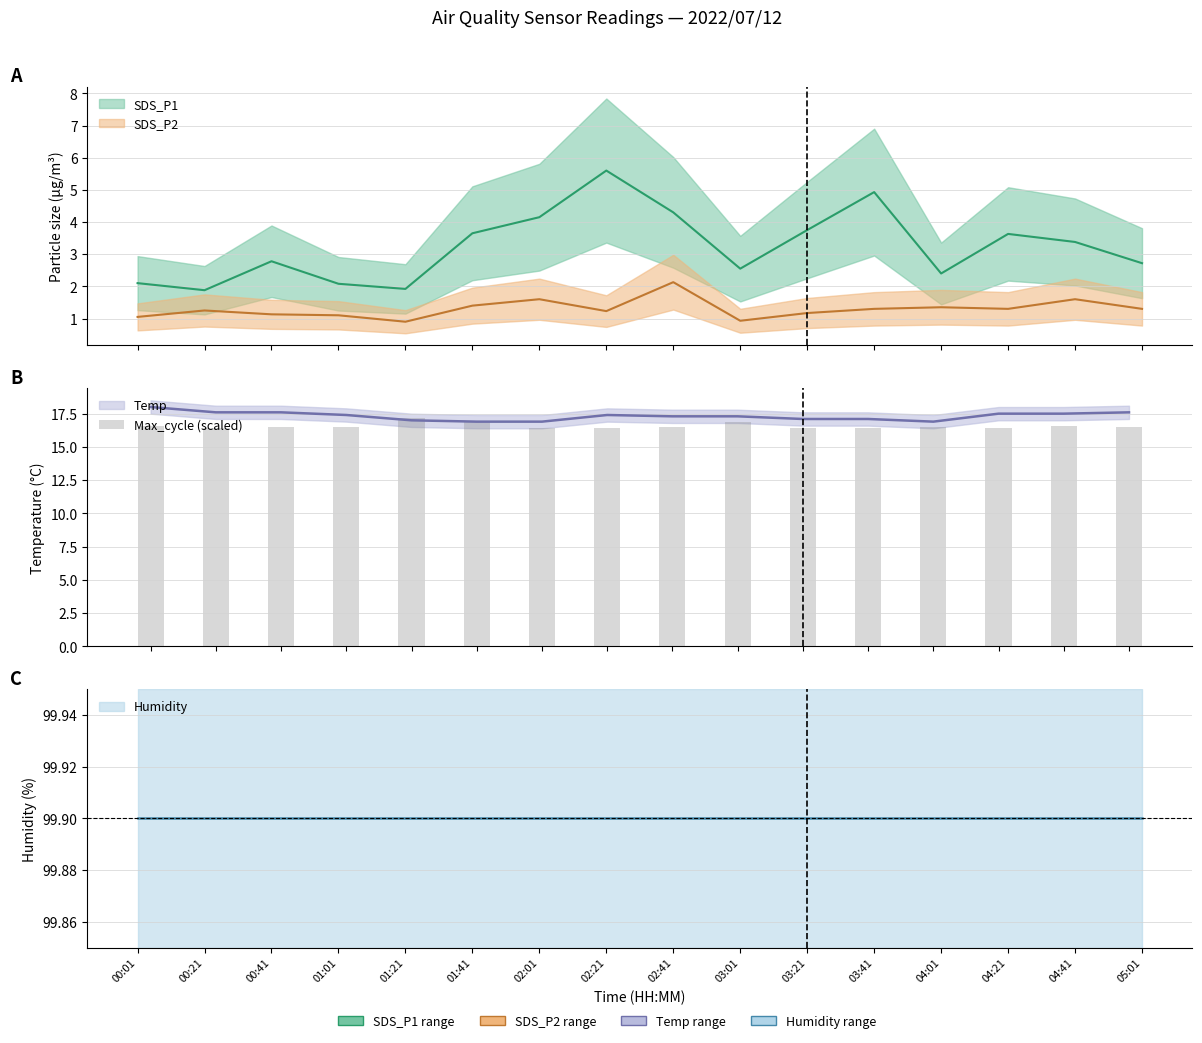

What is the label of the 8th bar from the left?

02:21